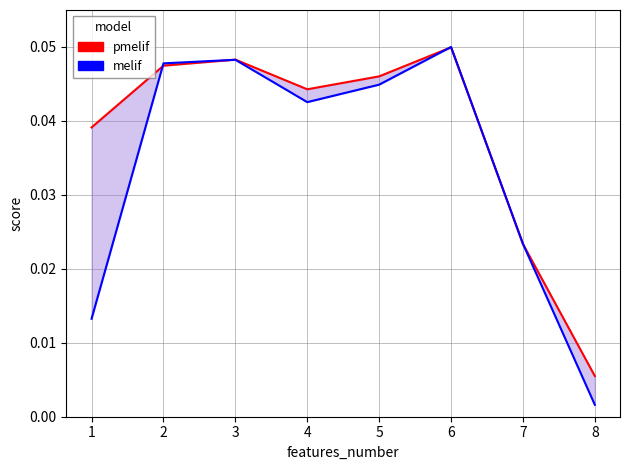

Reading left to right, list all the values displayed in this chart.

pmelif: 1=0.0	2=0.0	3=0.0	4=0.0	5=0.0	6=0.0	7=0.0	8=0.0
melif: 1=0.0	2=0.0	3=0.0	4=0.0	5=0.0	6=0.1	7=0.0	8=0.0